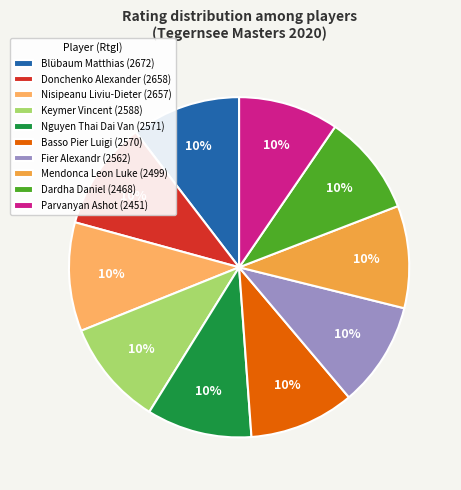

What is the largest slice in the pie chart?

Blübaum Matthias